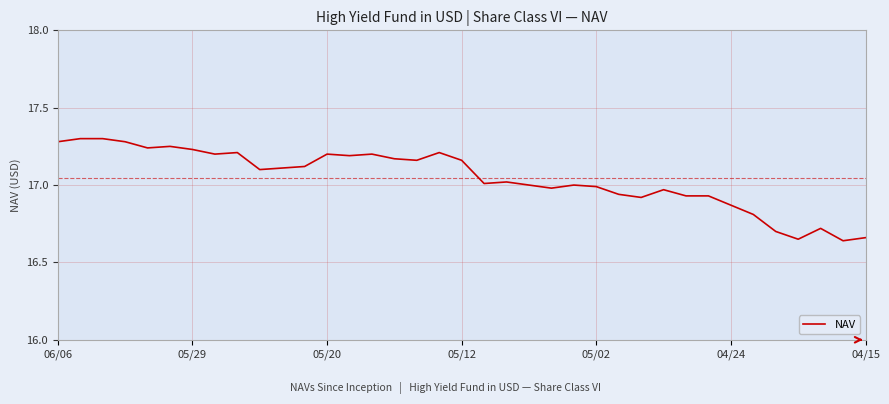

What is the maximum value shown in the chart?

17.3